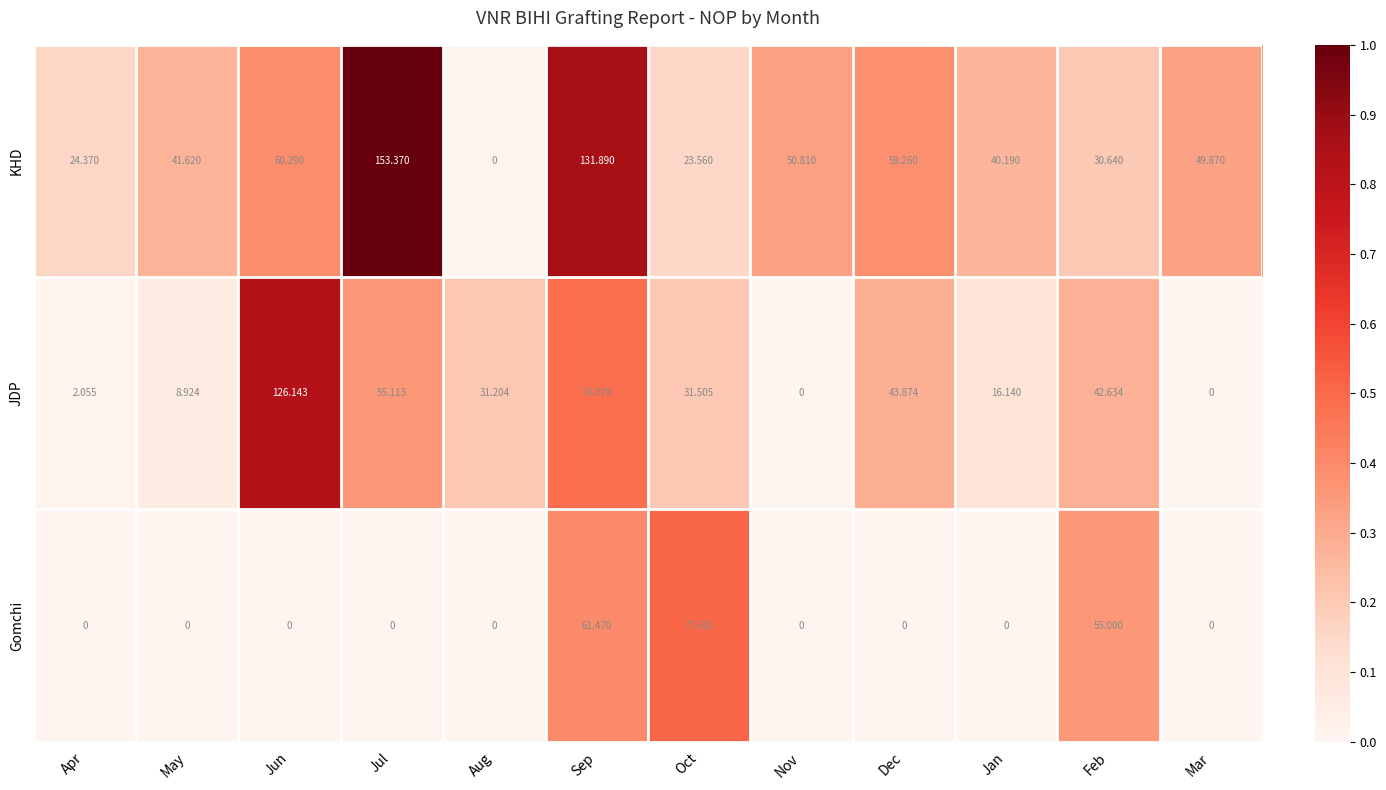

At which label is JDP closest to 63?

Jul